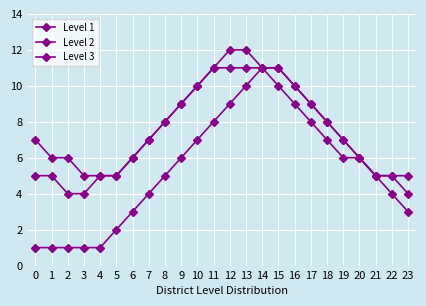

How many lines are shown in the chart?

3